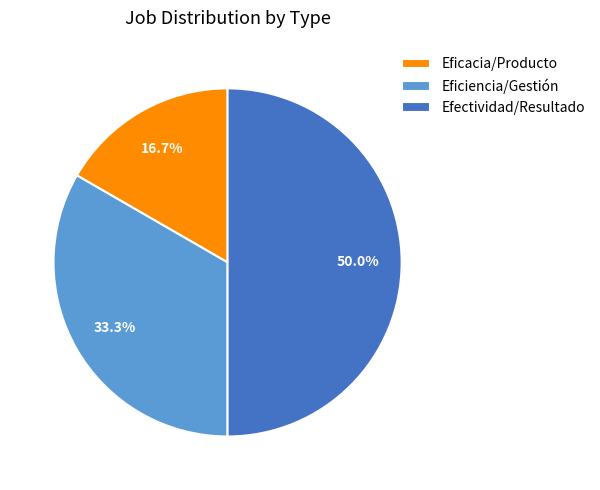

Rank the categories by value from highest to lowest.

Efectividad/Resultado, Eficiencia/Gestión, Eficacia/Producto